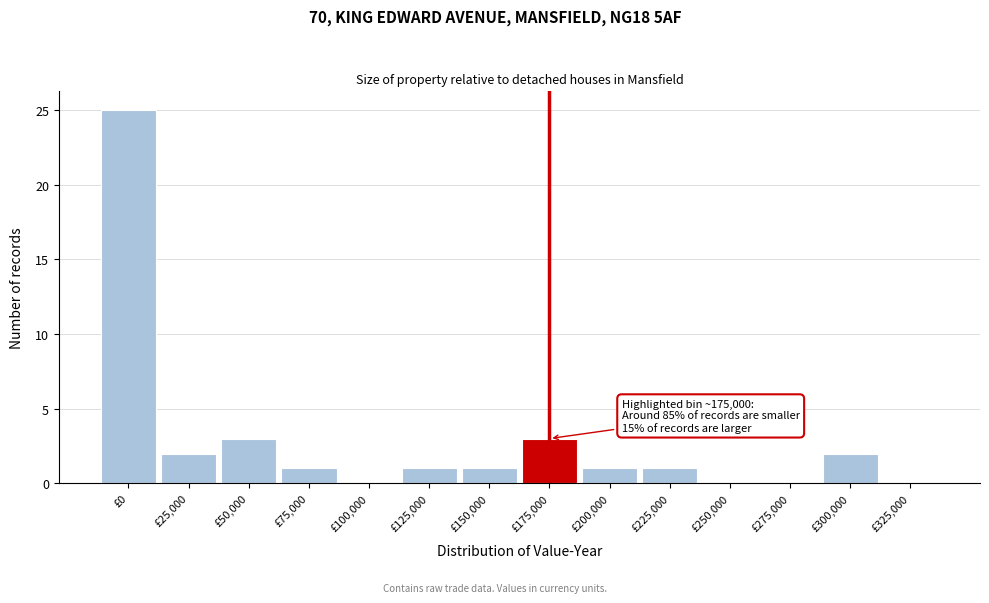

Reading left to right, what are all the values shown in this chart?

£0=25	£25,000=2	£50,000=3	£75,000=1	£100,000=0	£125,000=1	£150,000=1	£175,000=3	£200,000=1	£225,000=1	£250,000=0	£275,000=0	£300,000=2	£325,000=0